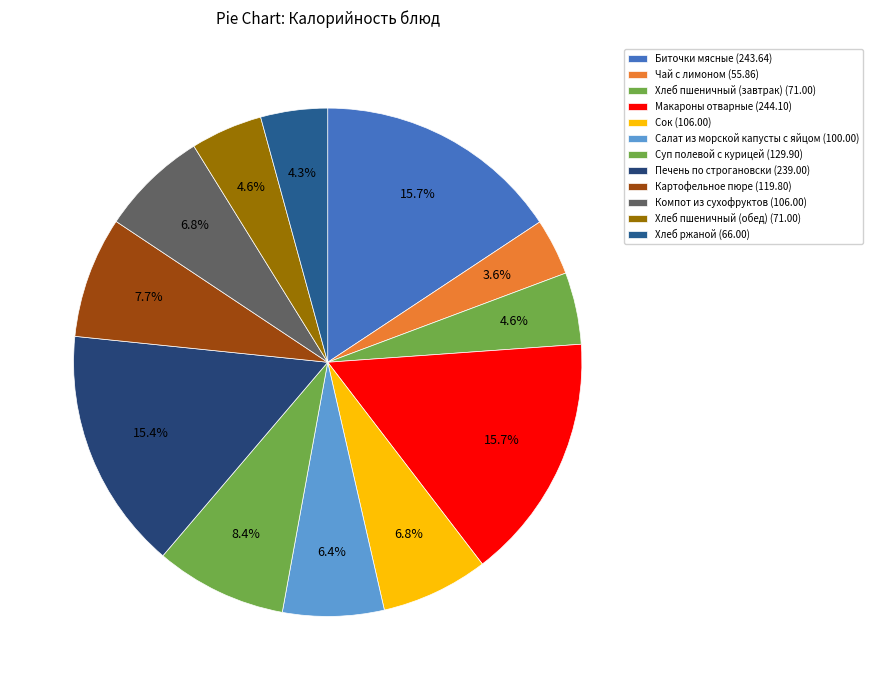

Rank the categories by value from highest to lowest.

Макароны отварные, Биточки мясные, Печень по строгановски, Суп полевой с курицей, Картофельное пюре, Сок, Компот из сухофруктов, Салат из морской капусты с яйцом, Хлеб пшеничный (завтрак), Хлеб пшеничный (обед), Хлеб ржаной, Чай с лимоном